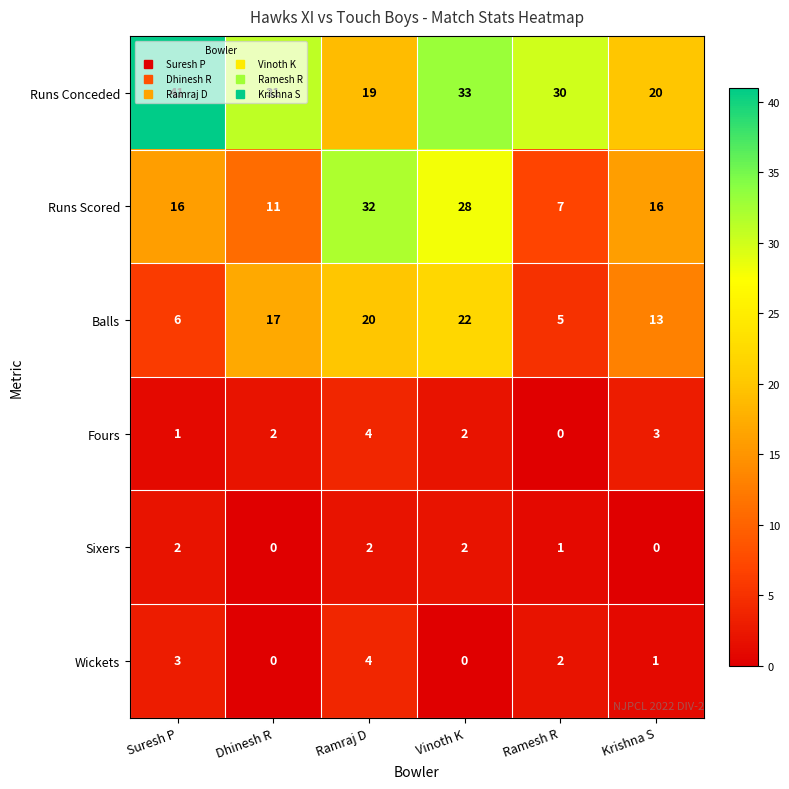

What is the total value across all series at Krishna S?

53